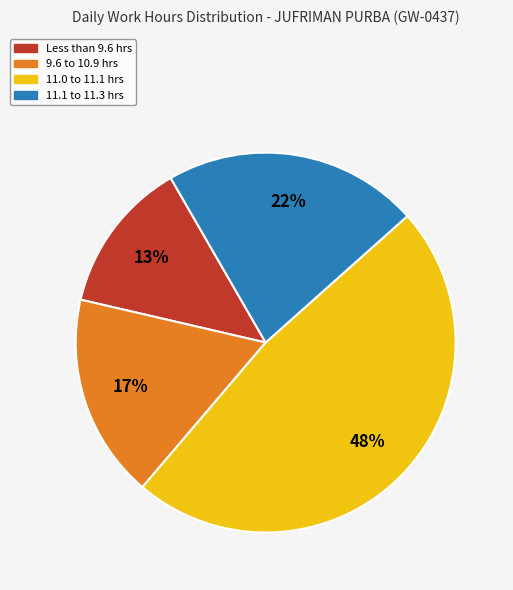

To the nearest percent, what is the difference between the largest and smallest slice percentages?

35%